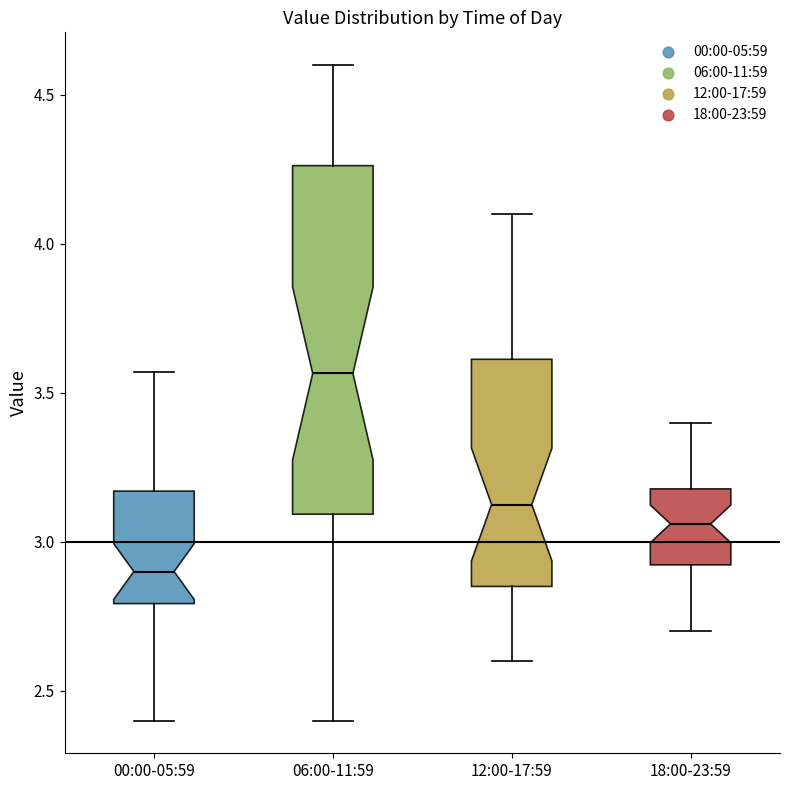

Where does the median line of the box for 12:00-17:59 sit on the y-axis? The values are not printed on the chart, so give them approximately, as read against the axis.

3.15